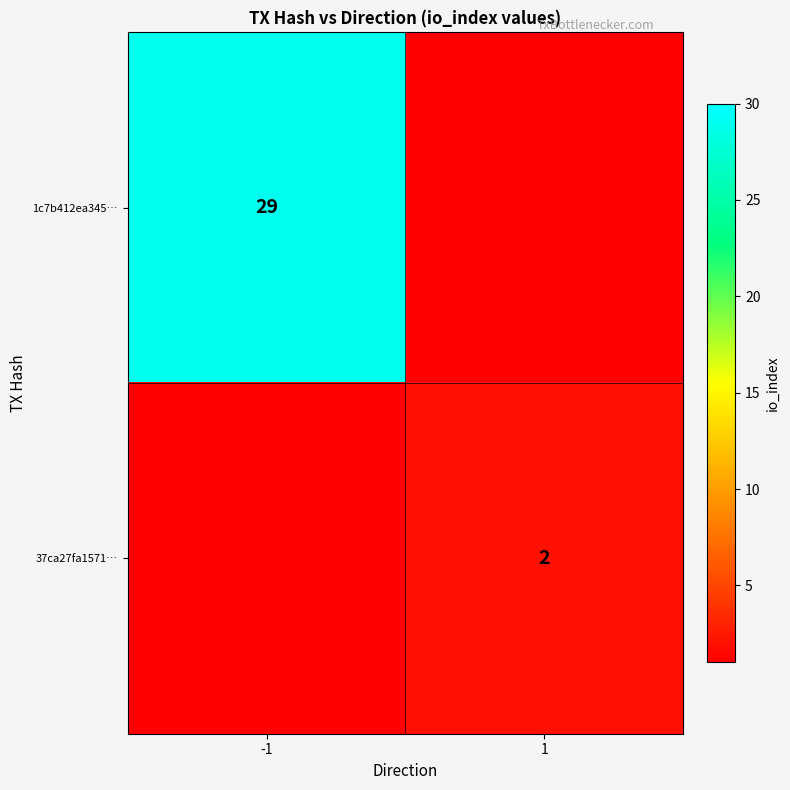

List the series in order of their peak value, lowest first.

37ca27fa1571…, 1c7b412ea345…